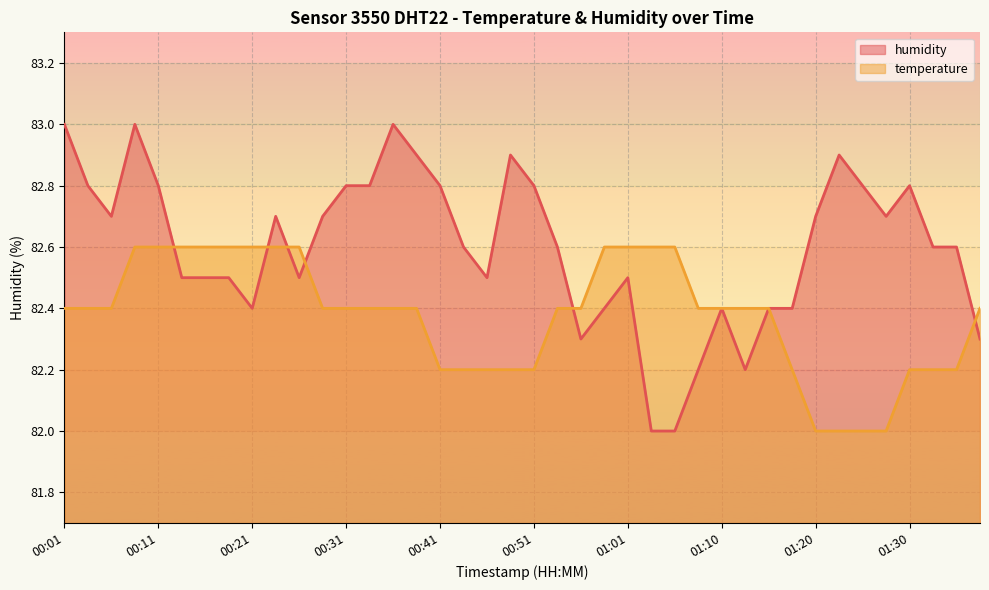

At 01:25, list the series in order from largest to smallest.

humidity, temperature